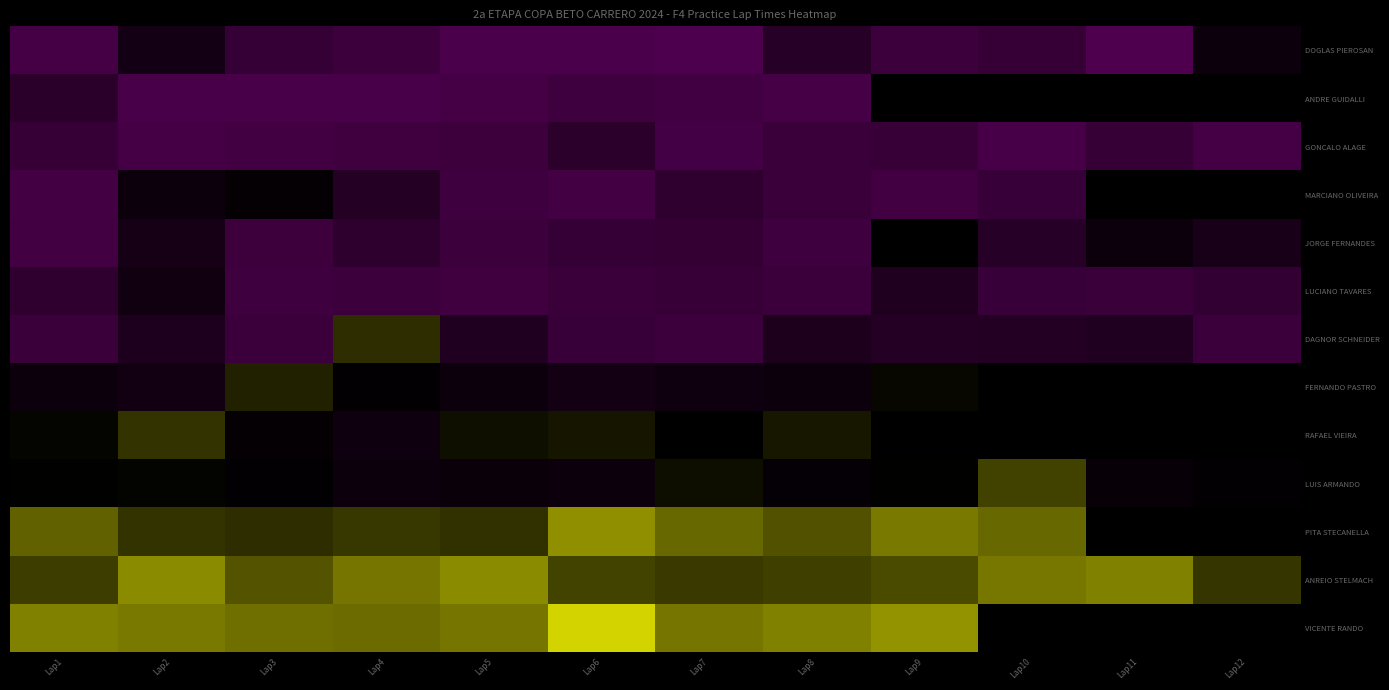

At how many categories does at least one series exceed 58?

1